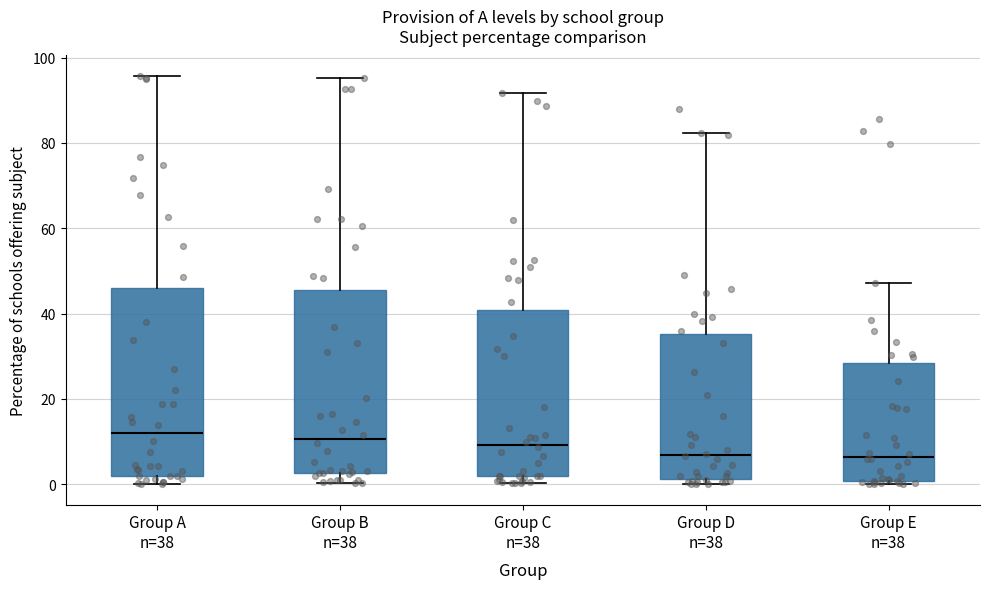

Reading left to right, read every box against the y-axis: the position of its median line, the range the box covers, and the ends of its whiskers. The values are not printed on the chart, so give them approximately, as read against the axis.

Group A n=38: median 12, box 2 to 46, whiskers 0 to 96
Group B n=38: median 10, box 2 to 46, whiskers 0 to 96
Group C n=38: median 10, box 2 to 40, whiskers 0 to 92
Group D n=38: median 6, box 2 to 36, whiskers 0 to 82
Group E n=38: median 6, box 0 to 28, whiskers 0 (just below the box's lower edge) to 48